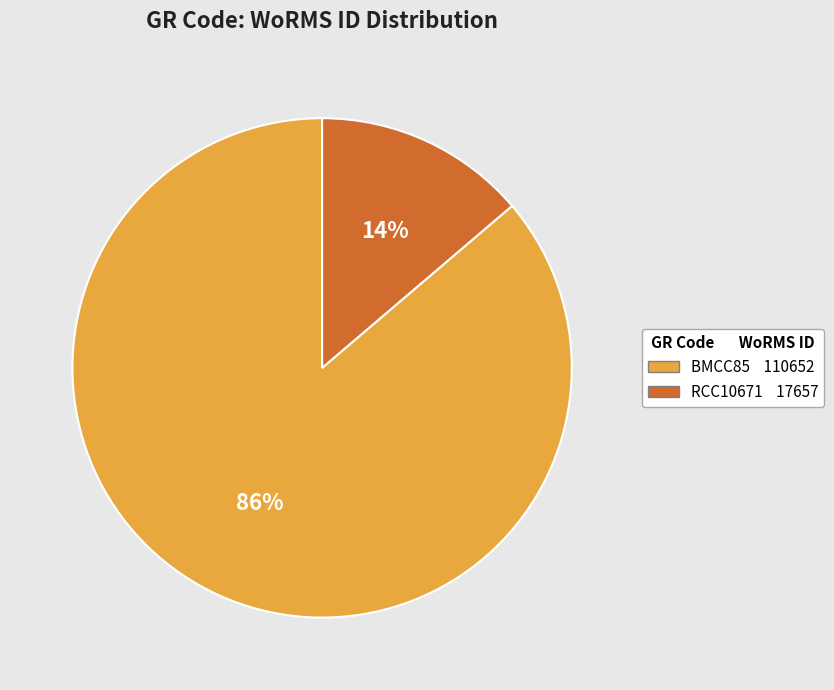

To the nearest percent, what percentage of the pie is RCC10671?

14%